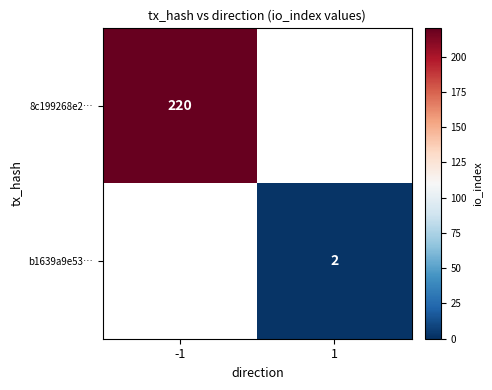

The value of 8c199268e2… at -1 is 392. True or false?

False